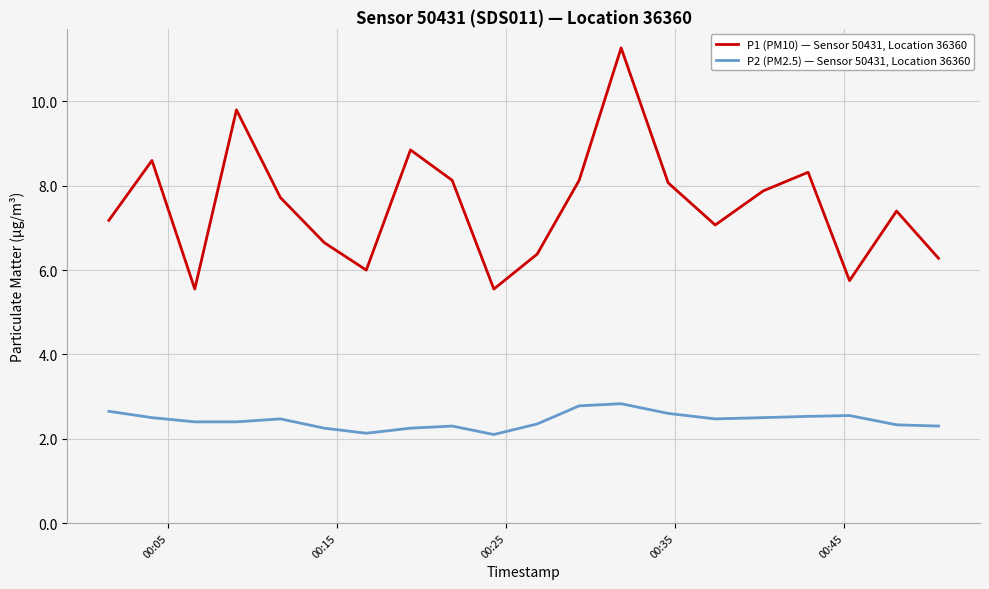

Which series has the largest range (max minus min)?

P1 (PM10) — Sensor 50431, Location 36360